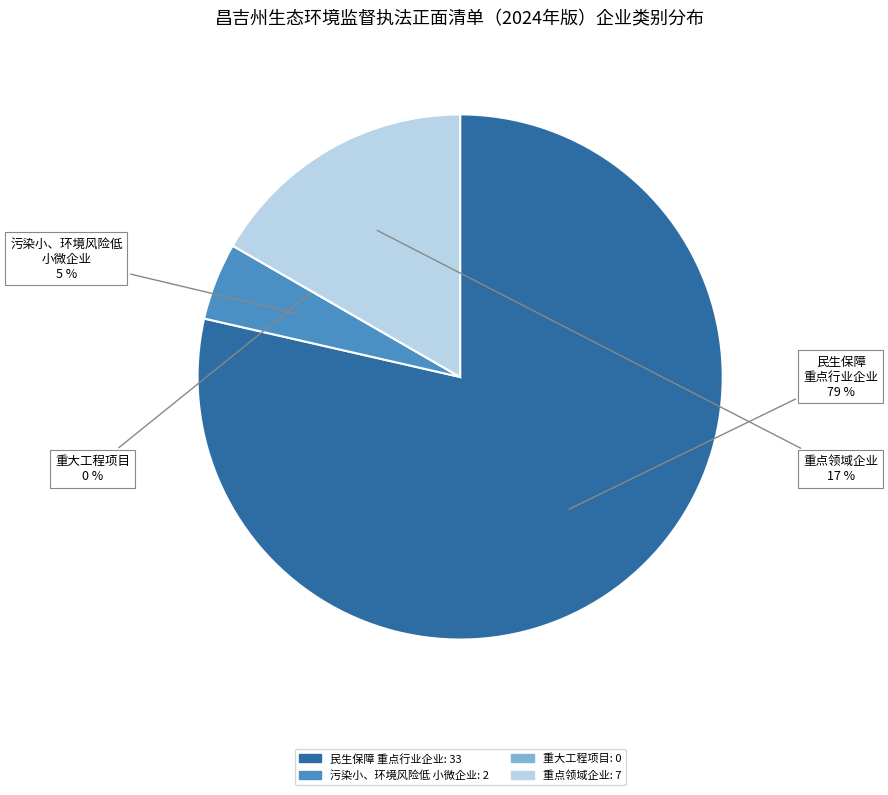

How many segments does this pie chart have?

4